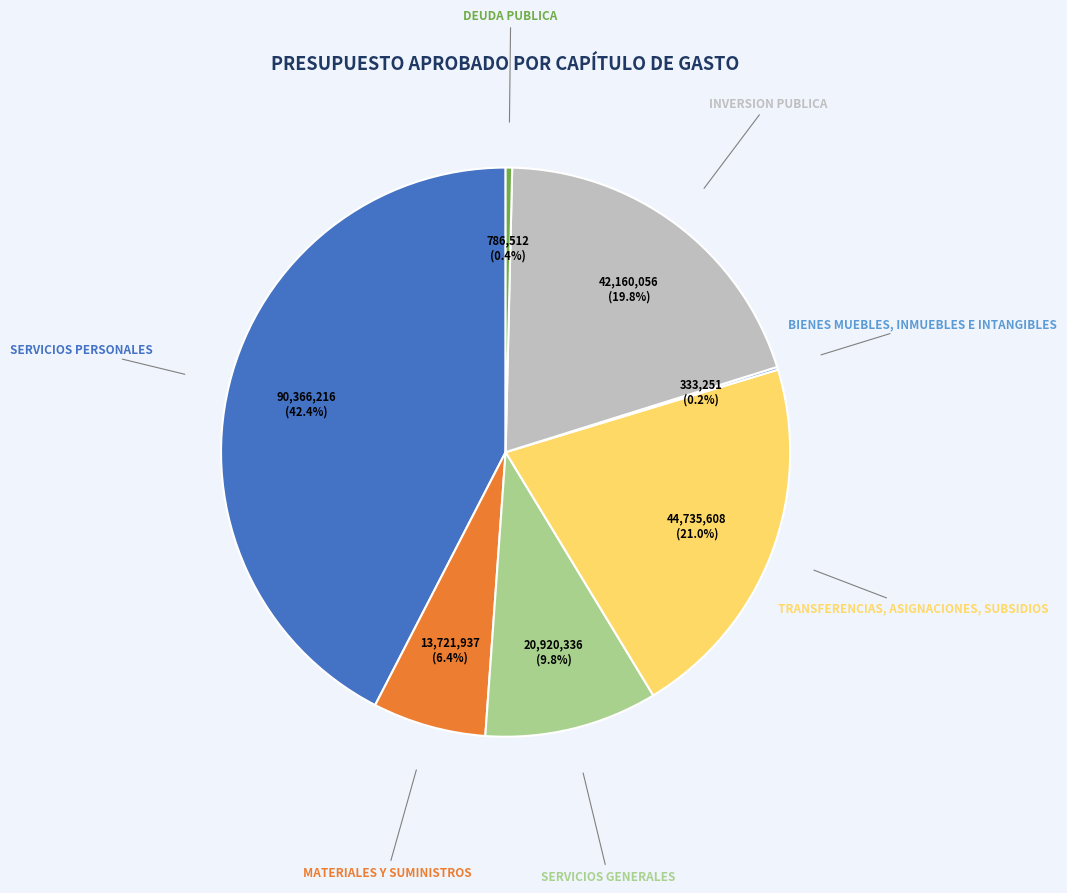

Is there any slice that represents more than half of the pie?

No